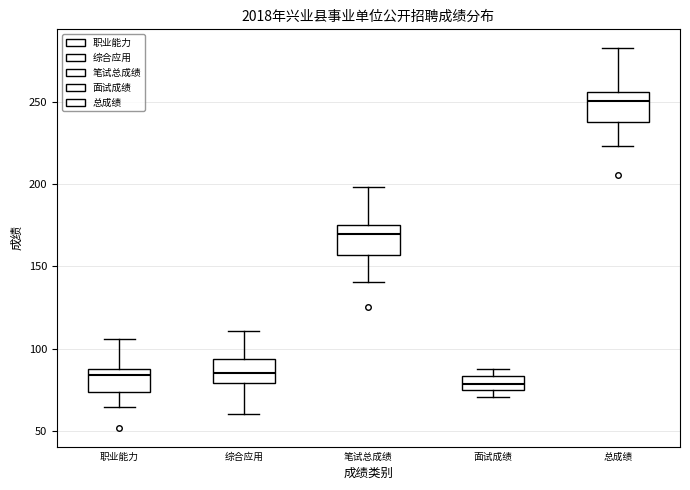

Reading left to right, transcribe this box plot: for each box, give where its median line is, the range the box spans, and where its two whiskers end, as read against the y-axis. The values are not printed on the chart, so give them approximately, as read against the axis.

职业能力: median 85, box 75 to 90, whiskers 65 to 105
综合应用: median 85, box 80 to 95, whiskers 60 to 110
笔试总成绩: median 170, box 155 to 175, whiskers 140 to 200
面试成绩: median 80, box 75 to 85, whiskers 70 to 90
总成绩: median 250, box 240 to 255, whiskers 225 to 280